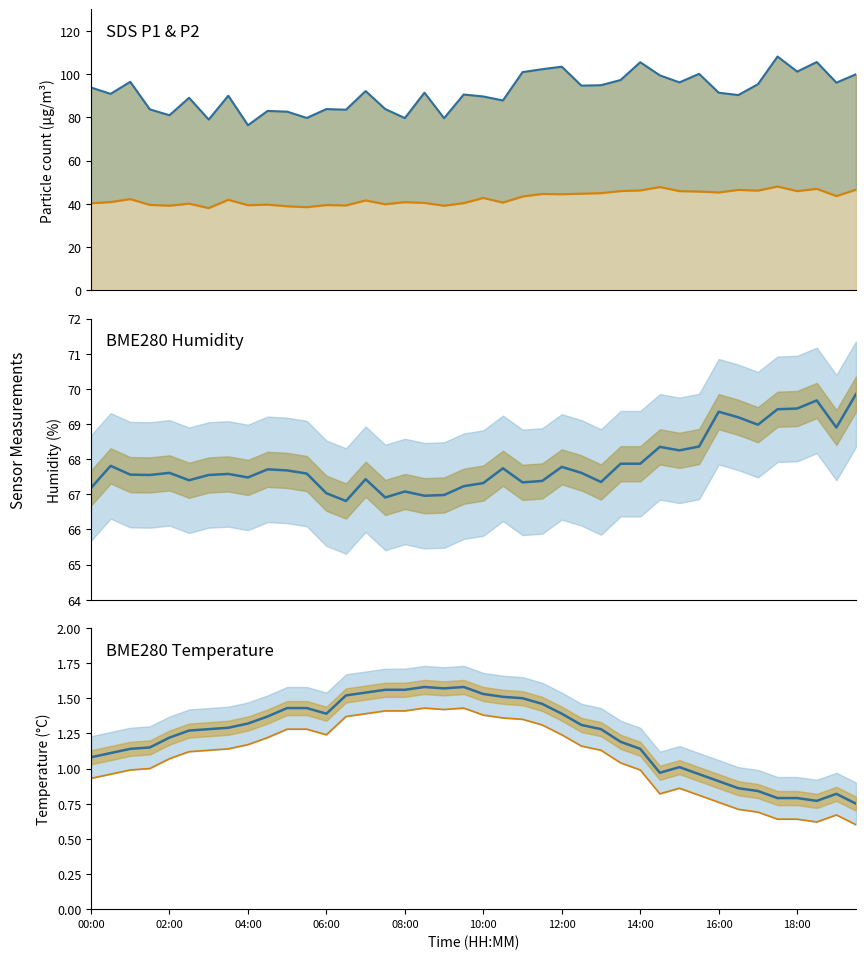

True or false: BME280_humidity has a value of 68.9 at 19:00.

True